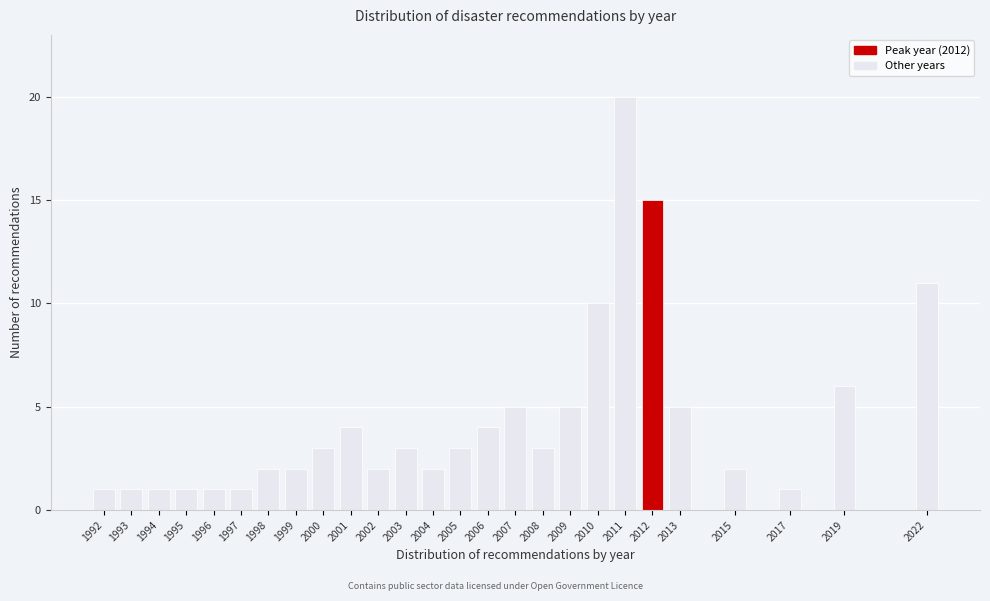

Reading left to right, list all the values displayed in this chart.

1	1	1	1	1	1	2	2	3	4	2	3	2	3	4	5	3	5	10	20	15	5	2	1	6	11